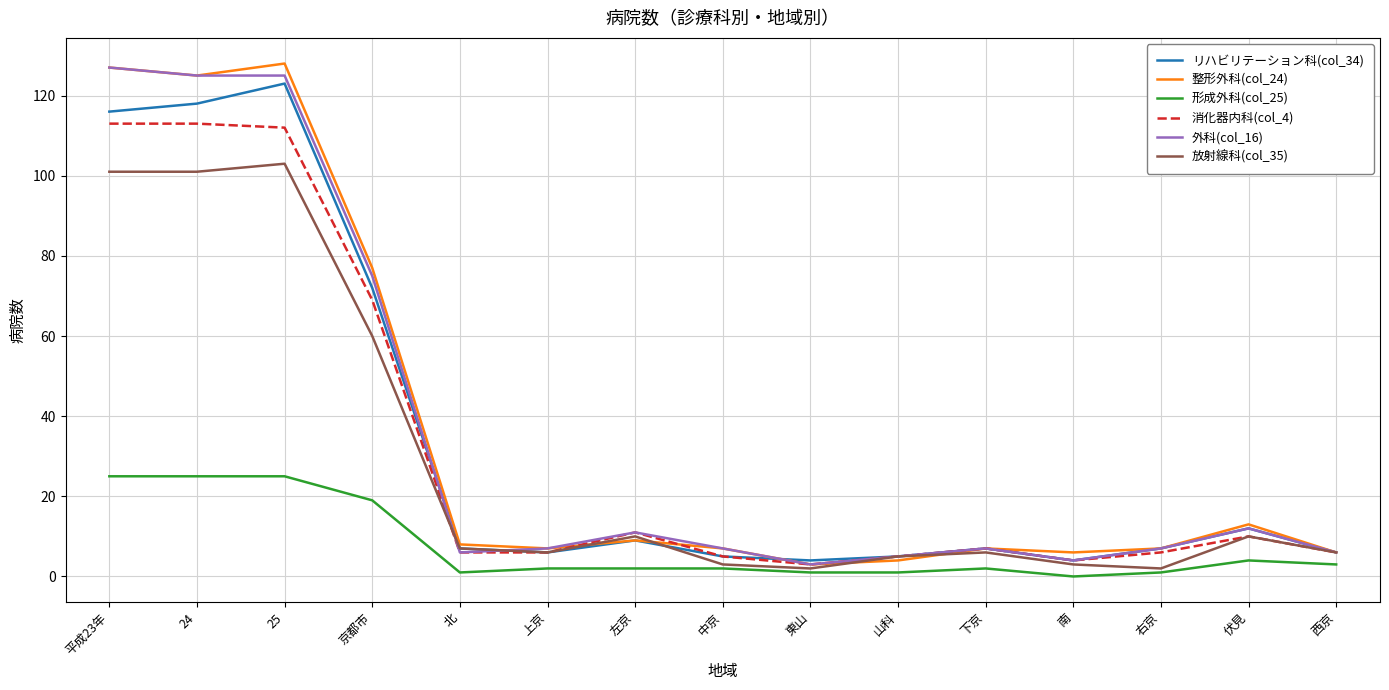

What are all the series names shown in the legend?

リハビリテーション科(col_34), 整形外科(col_24), 形成外科(col_25), 消化器内科(col_4), 外科(col_16), 放射線科(col_35)